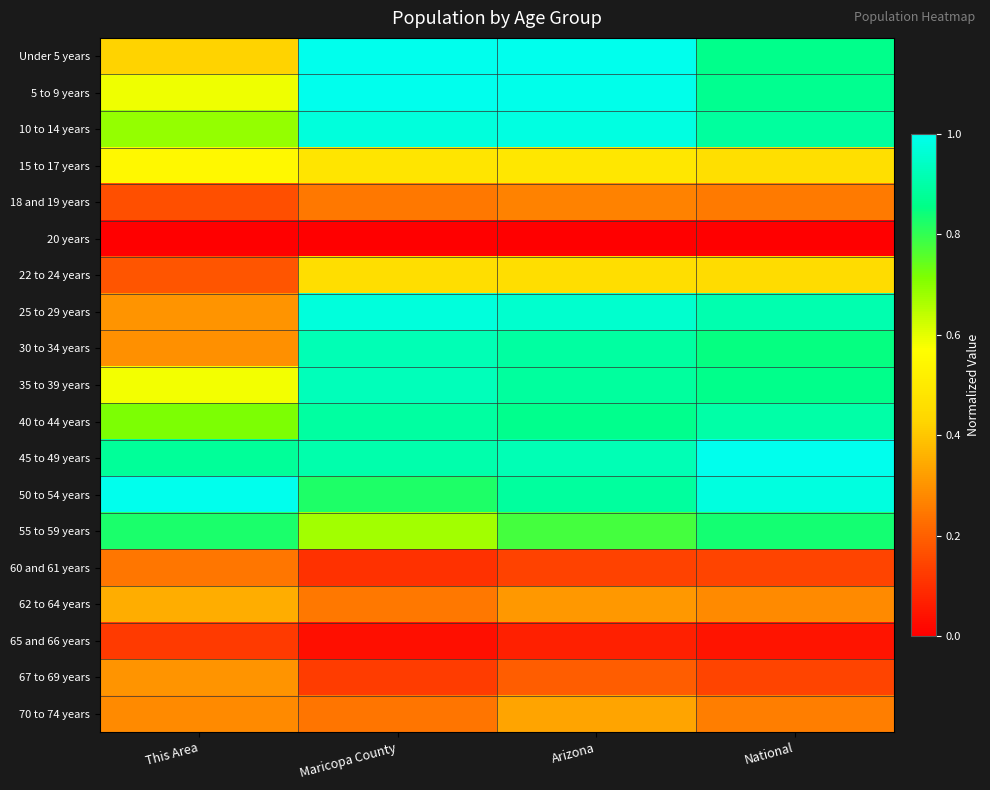

At how many categories does at least one series exceed 0?

4